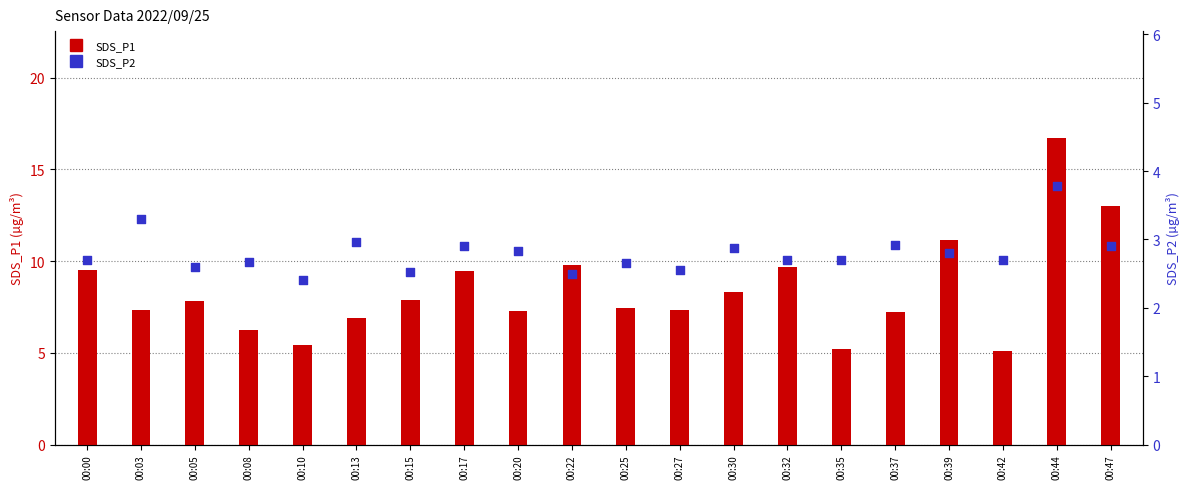

Which series has the largest total across all categories?

SDS_P1